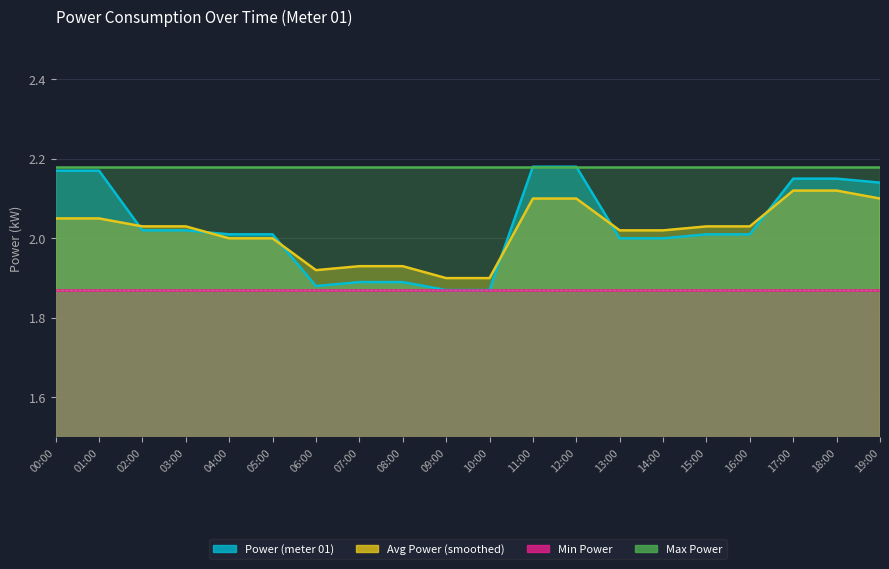

What is the label of the 18th point from the left?

17:00